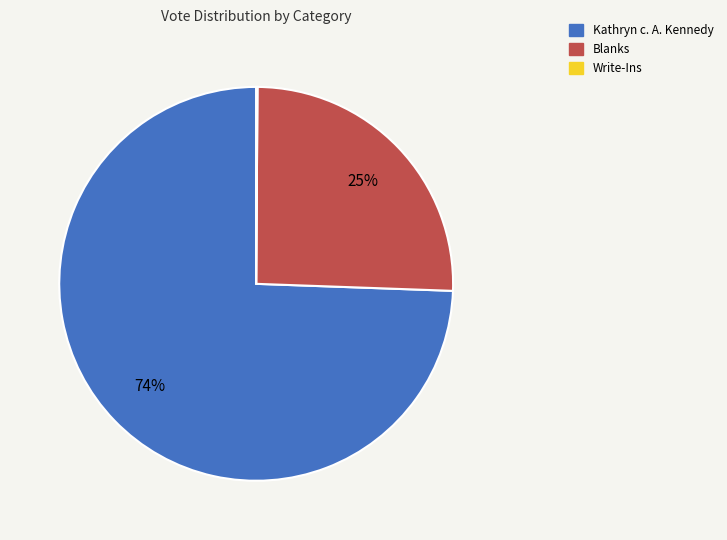

The Kathryn c. A. Kennedy slice represents 74% of the pie. True or false?

True